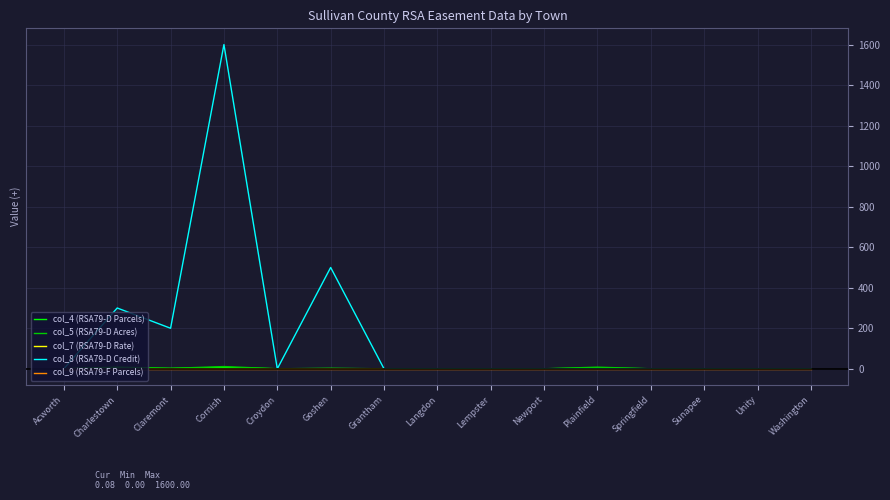

Which series has the largest range (max minus min)?

col_8 (RSA79-D Credit)